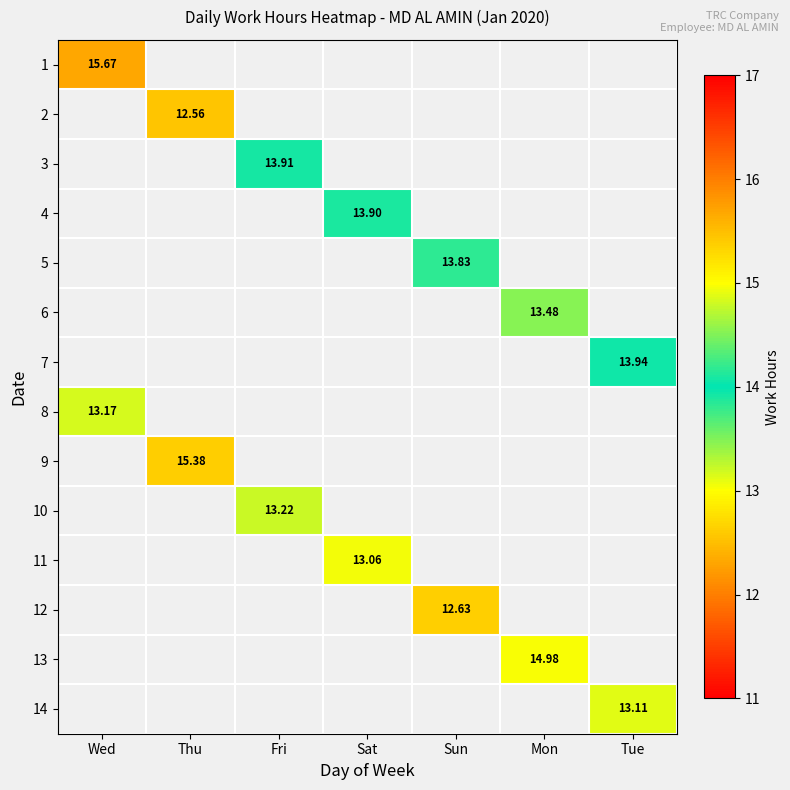

Rank the categories by 13 value from lowest to highest.

Wed, Thu, Fri, Sat, Sun, Mon, Tue